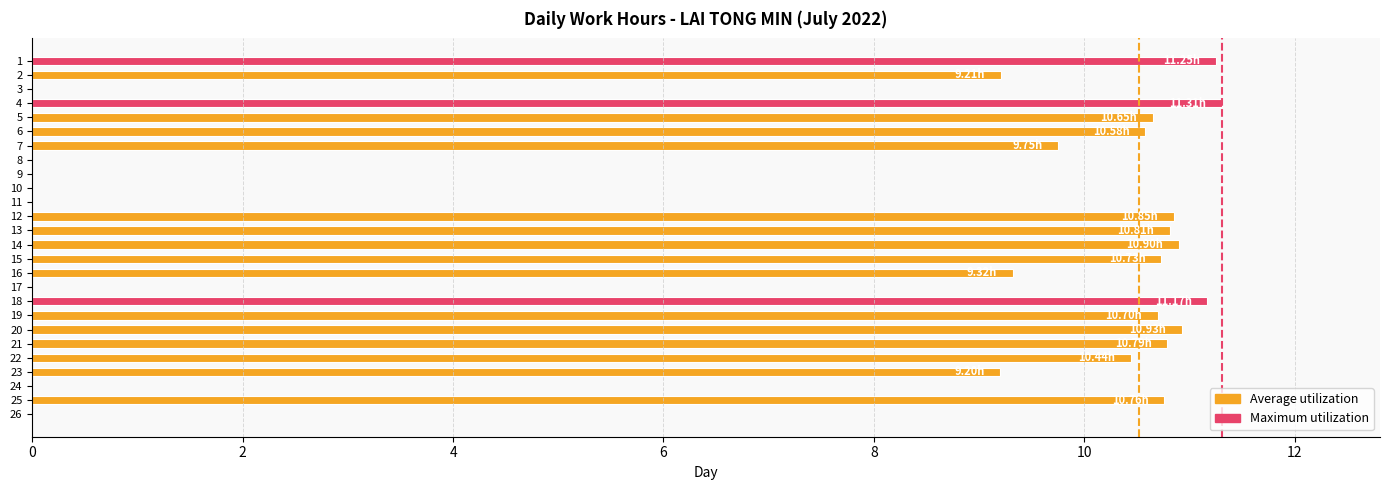

What is the maximum value shown in the chart?

11.3